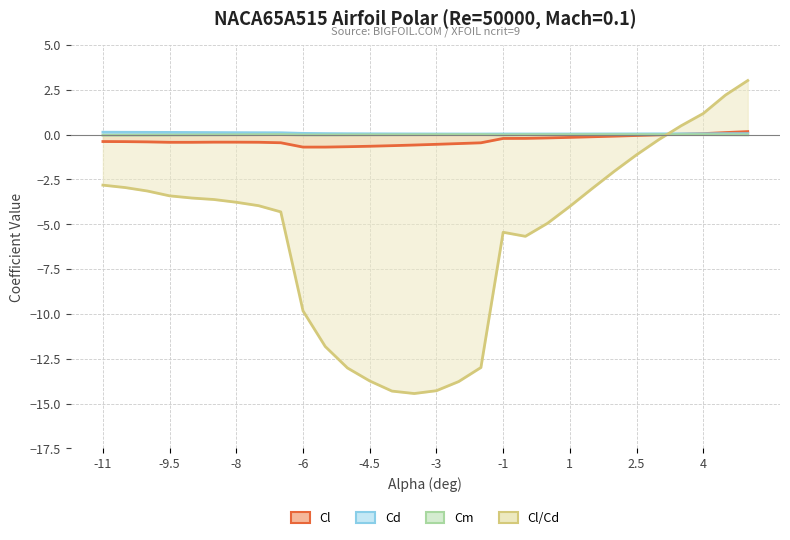

Reading left to right, list all the values displayed in this chart.

Cl: -11=-0.4	-10.5=-0.4	-10=-0.4	-9.5=-0.4	-9=-0.4	-8.5=-0.4	-8=-0.4	-7.5=-0.4	-7=-0.5	-6=-0.7	-5.5=-0.7	-5=-0.7	-4.5=-0.6	-4=-0.6	-3.5=-0.6	-3=-0.5	-2.5=-0.5	-2=-0.5	-1=-0.2	0=-0.2	0.5=-0.2	1=-0.2	1.5=-0.1	2=-0.1	2.5=-0.0	3=-0.0	3.5=0.0	4=0.1	4.5=0.1	5=0.2
Cd: -11=0.1	-10.5=0.1	-10=0.1	-9.5=0.1	-9=0.1	-8.5=0.1	-8=0.1	-7.5=0.1	-7=0.1	-6=0.1	-5.5=0.1	-5=0.1	-4.5=0.0	-4=0.0	-3.5=0.0	-3=0.0	-2.5=0.0	-2=0.0	-1=0.0	0=0.0	0.5=0.0	1=0.0	1.5=0.0	2=0.0	2.5=0.0	3=0.0	3.5=0.0	4=0.0	4.5=0.1	5=0.1
Cm: -11=-0.0	-10.5=-0.0	-10=-0.0	-9.5=-0.0	-9=-0.0	-8.5=-0.0	-8=-0.0	-7.5=-0.0	-7=0.0	-6=-0.0	-5.5=-0.0	-5=-0.0	-4.5=-0.0	-4=-0.0	-3.5=-0.0	-3=-0.0	-2.5=-0.0	-2=0.0	-1=-0.0	0=-0.0	0.5=-0.0	1=-0.0	1.5=-0.0	2=-0.0	2.5=-0.0	3=-0.0	3.5=-0.0	4=-0.0	4.5=-0.0	5=-0.0
Cl/Cd: -11=-2.8	-10.5=-3.0	-10=-3.1	-9.5=-3.4	-9=-3.5	-8.5=-3.6	-8=-3.8	-7.5=-4.0	-7=-4.3	-6=-9.8	-5.5=-11.8	-5=-13.0	-4.5=-13.7	-4=-14.3	-3.5=-14.4	-3=-14.3	-2.5=-13.8	-2=-13.0	-1=-5.4	0=-5.7	0.5=-4.9	1=-4.0	1.5=-3.0	2=-2.0	2.5=-1.1	3=-0.3	3.5=0.5	4=1.2	4.5=2.2	5=3.0